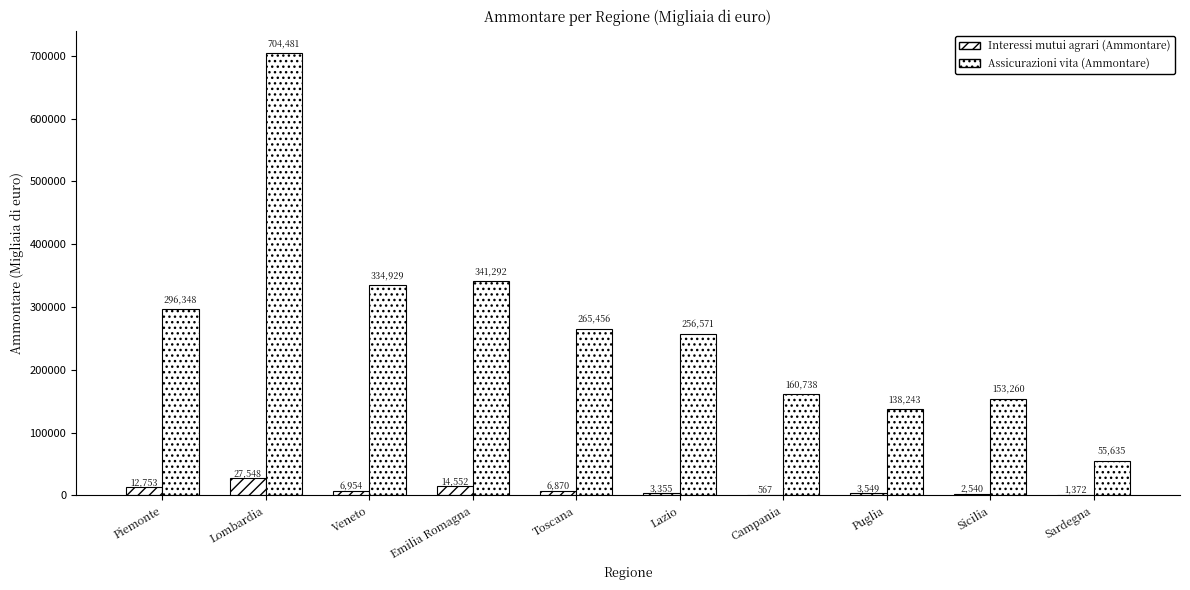

Are the bars horizontal?

No